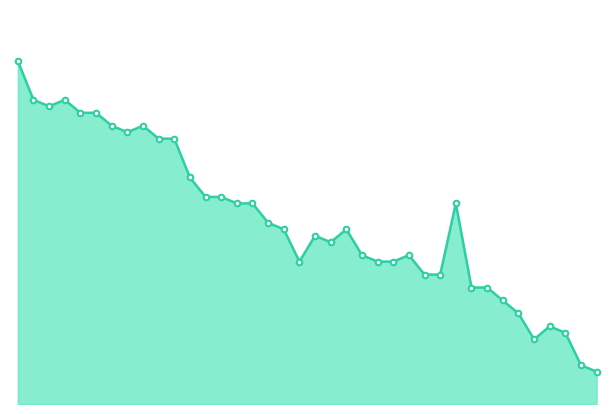

Where is the first local minimum?

1973